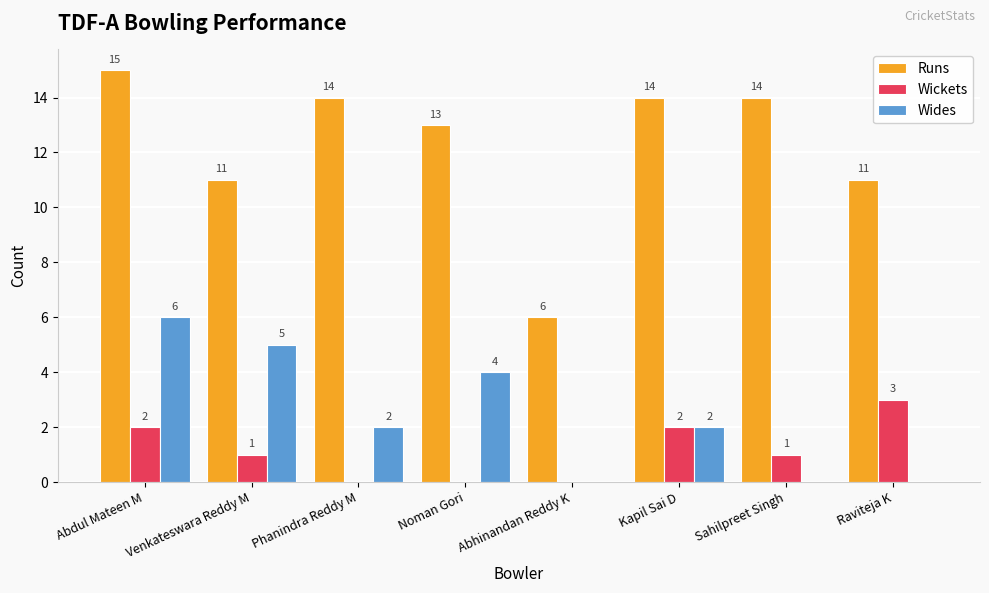

Which series has the largest total across all categories?

Runs